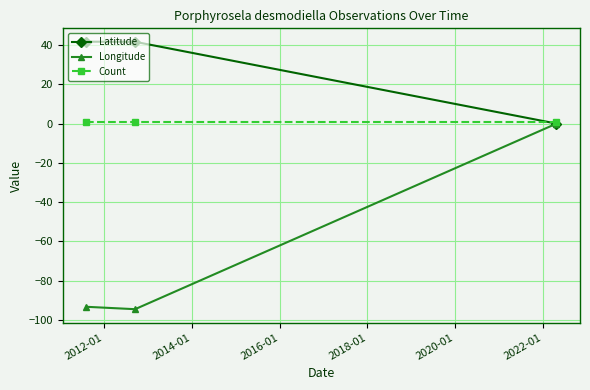

What are all the series names shown in the legend?

Latitude, Longitude, Count